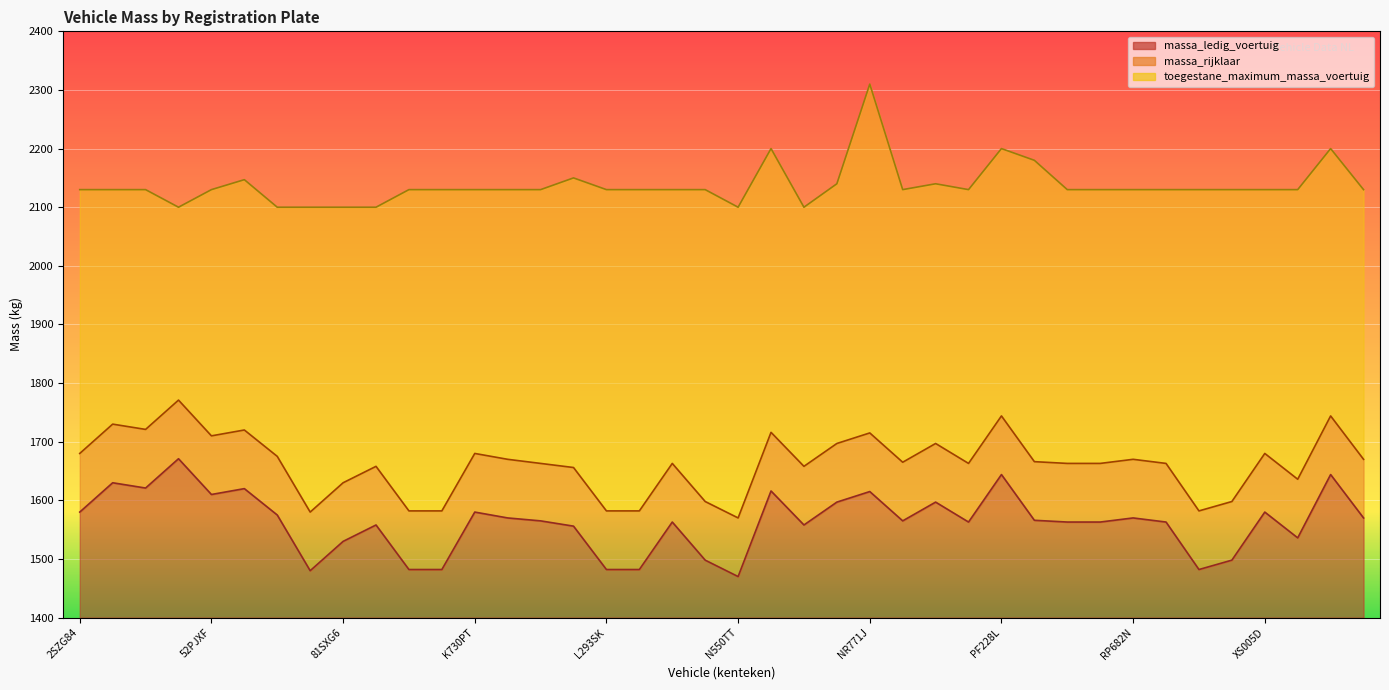

Which label corresponds to the largest value in the chart?

NR771J